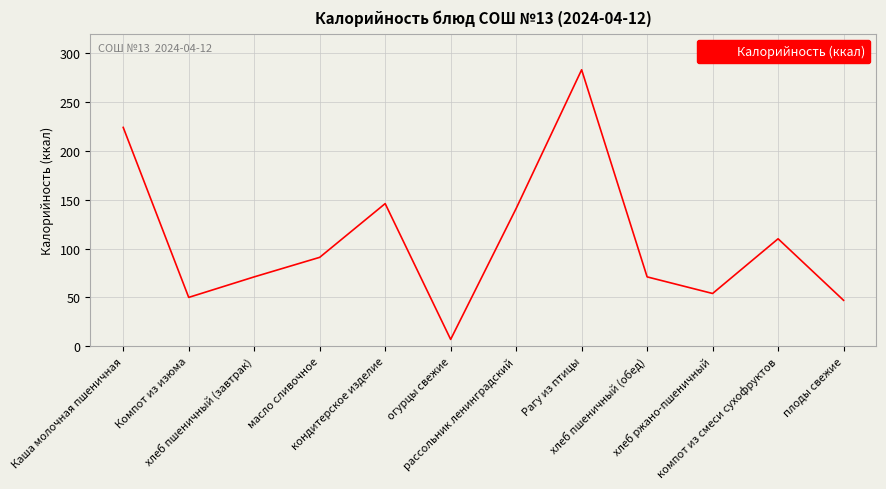

What is the difference between the maximum and minimum values?

276